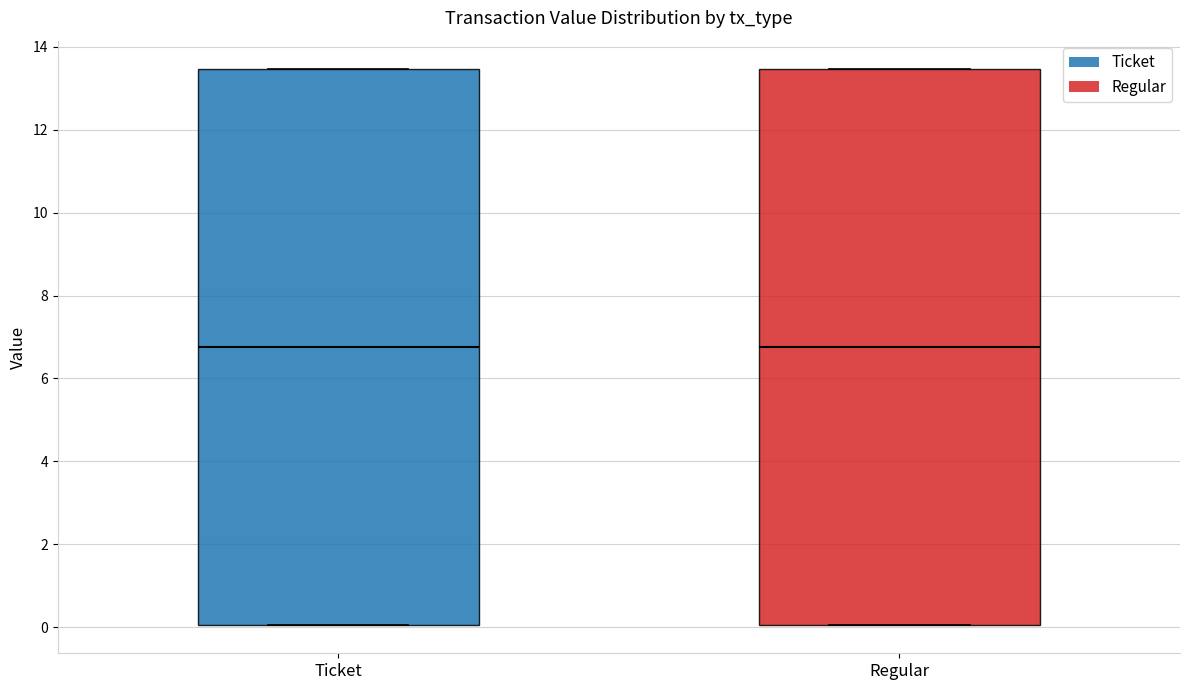

Where is the upper edge of the box for Regular on the y-axis? The values are not printed on the chart, so give them approximately, as read against the axis.

13.4